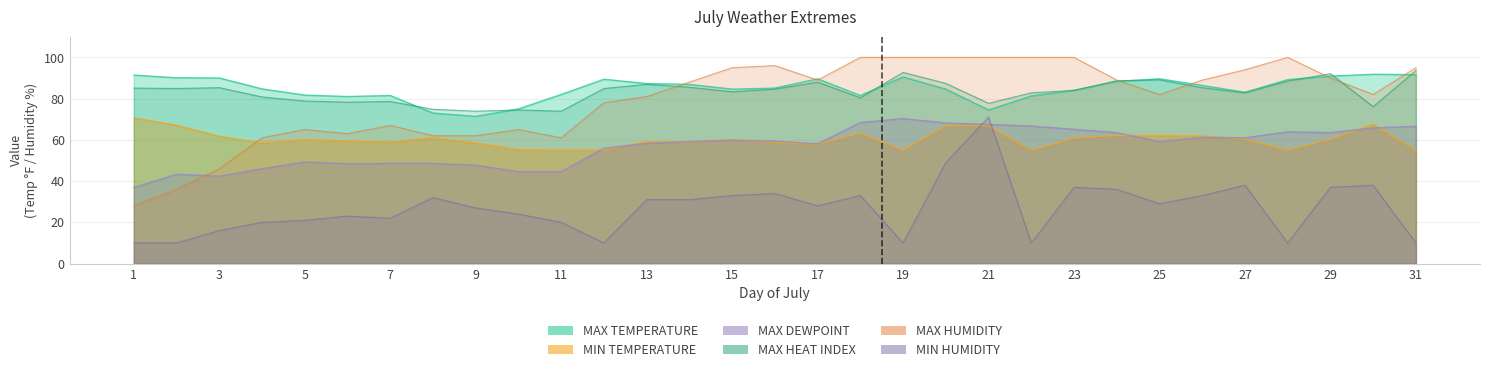

What is the difference between the highest and lowest values at 6?

58.0